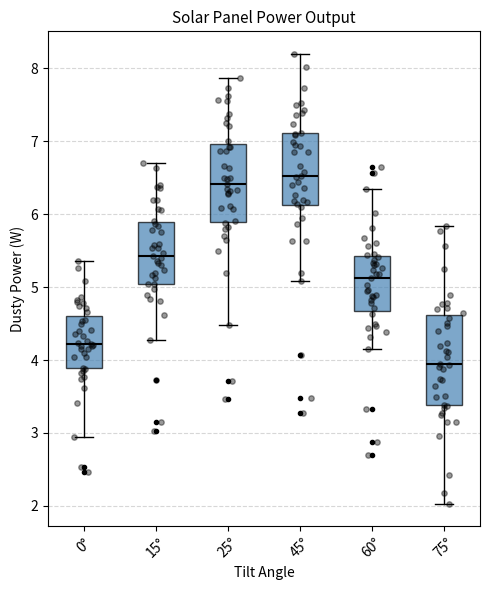

Which box has the lowest median line?

75°